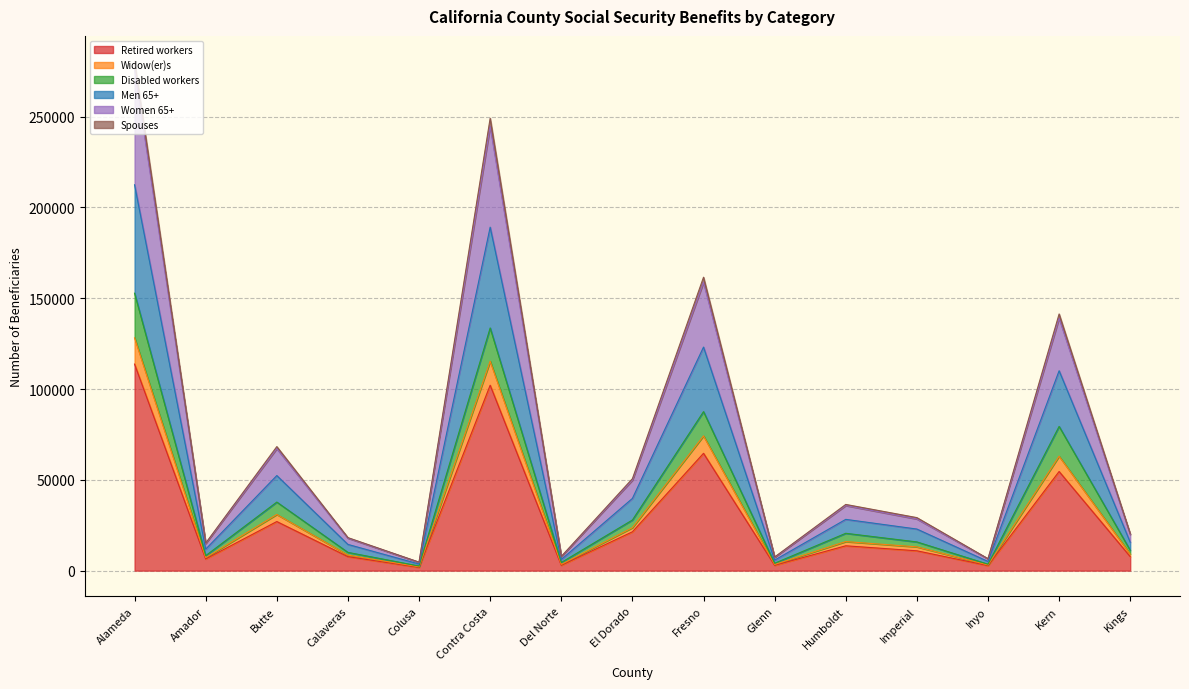

What is the label of the 13th point from the left?

Inyo